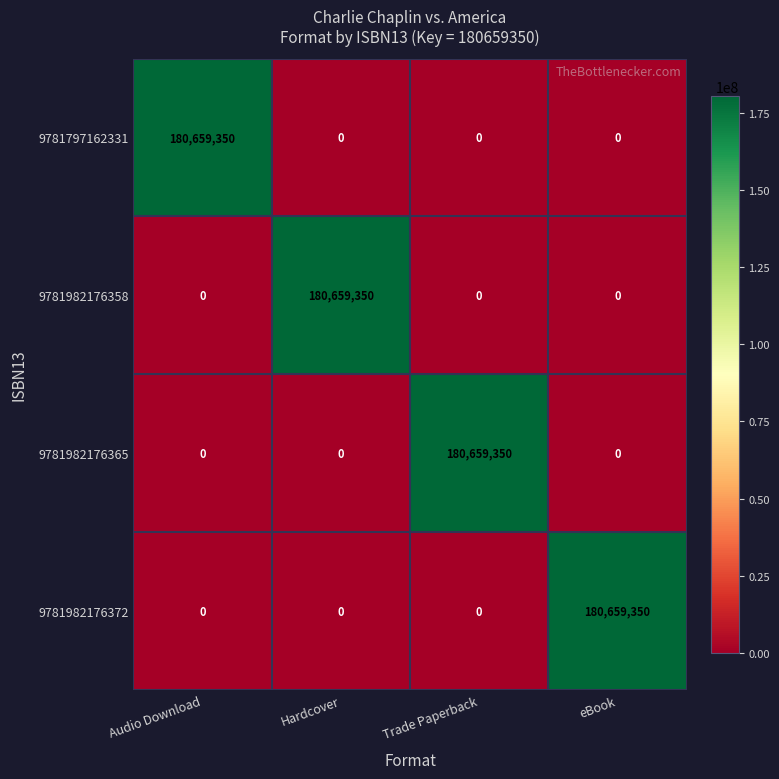

What is the difference between the highest and lowest values at Trade Paperback?

180659350